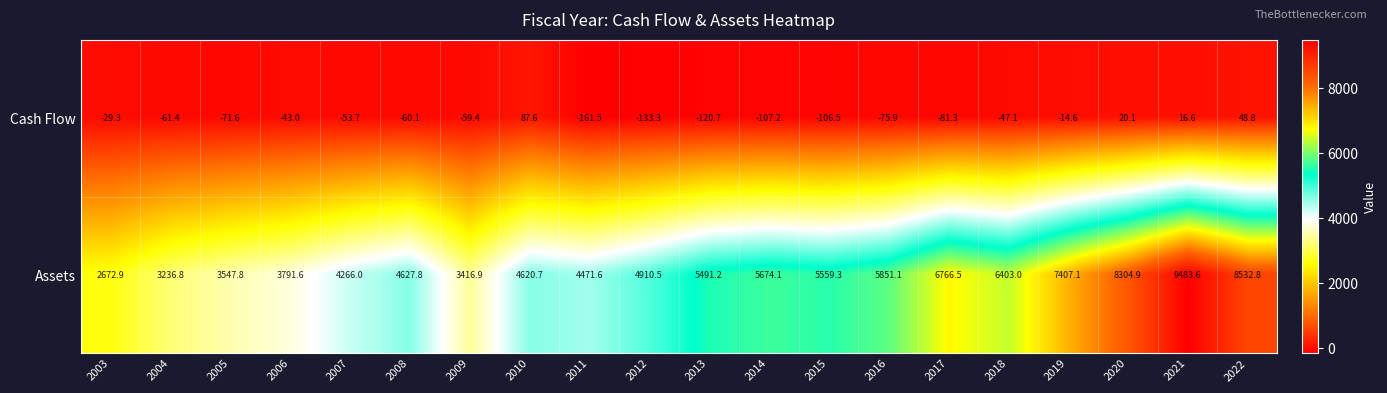

Rank the series by their maximum value, from highest to lowest.

Assets, Cash Flow